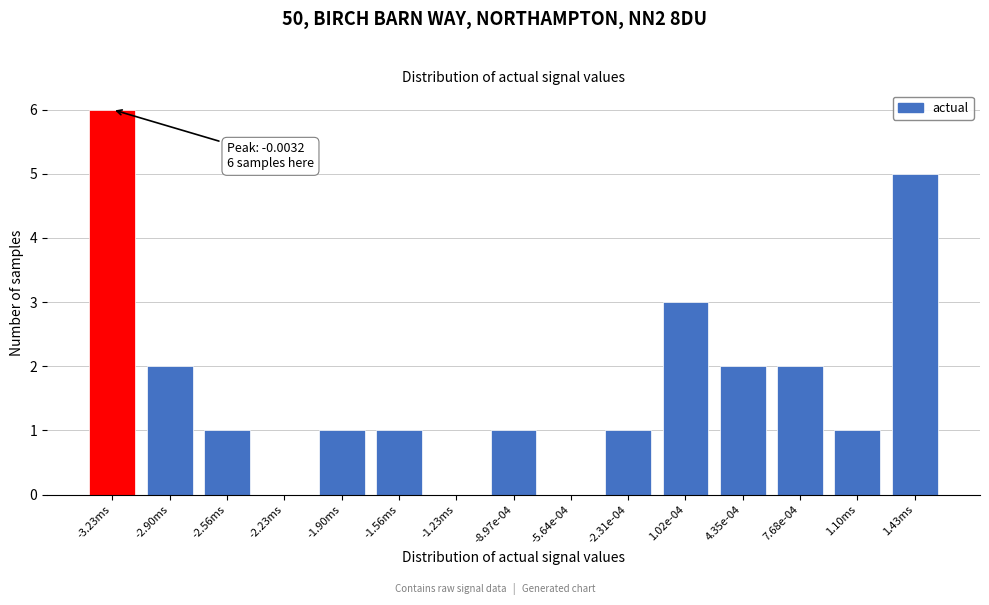

Reading left to right, extract all data points from this chart.

-3.23ms=6	-2.90ms=2	-2.56ms=1	-2.23ms=0	-1.90ms=1	-1.56ms=1	-1.23ms=0	-8.97e-04=1	-5.64e-04=0	-2.31e-04=1	1.02e-04=3	4.35e-04=2	7.68e-04=2	1.10ms=1	1.43ms=5